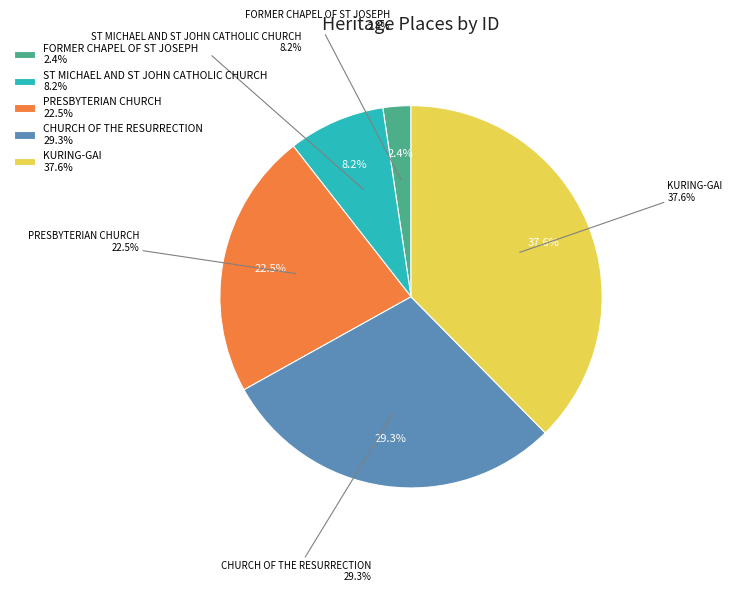

To the nearest percent, what is the average slice percentage?

20%